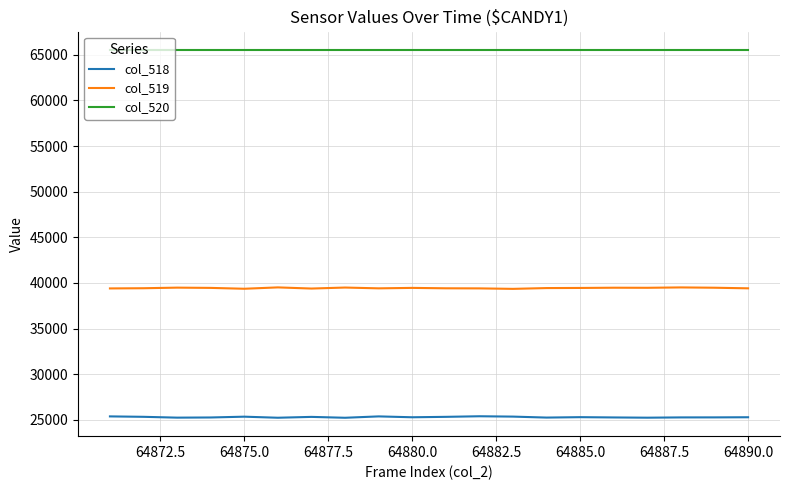

True or false: col_519 and col_520 intersect in this chart.

False